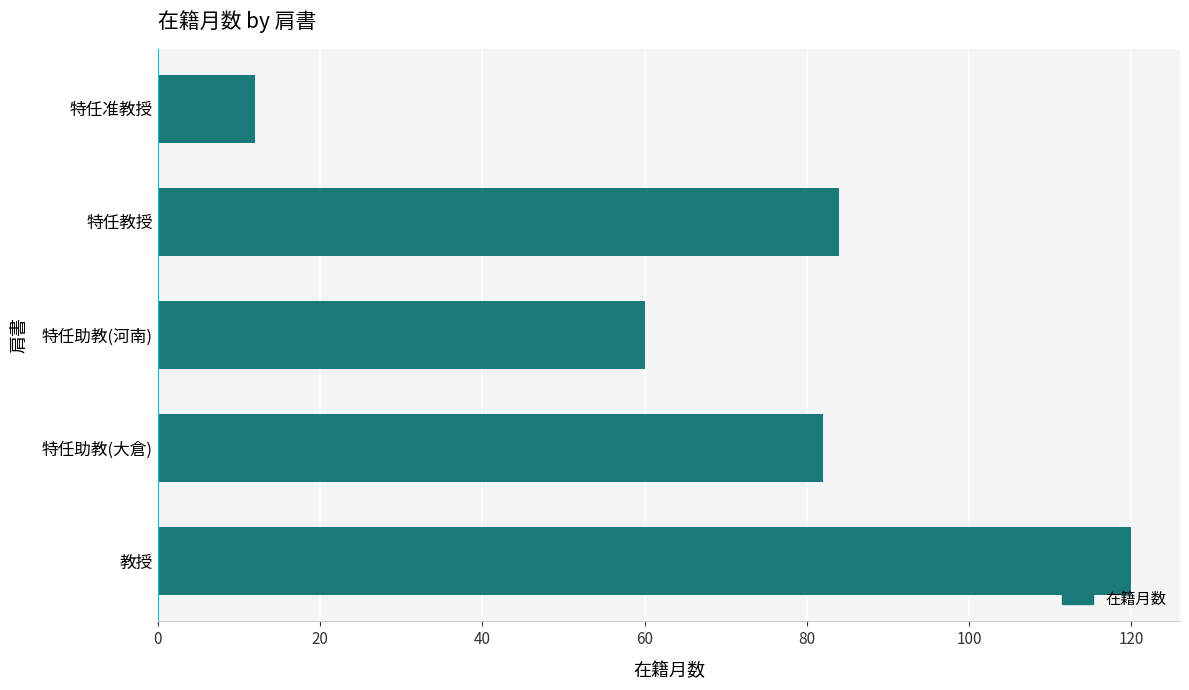

List the labels in order of value, largest first.

教授, 特任教授, 特任助教(大倉), 特任助教(河南), 特任准教授